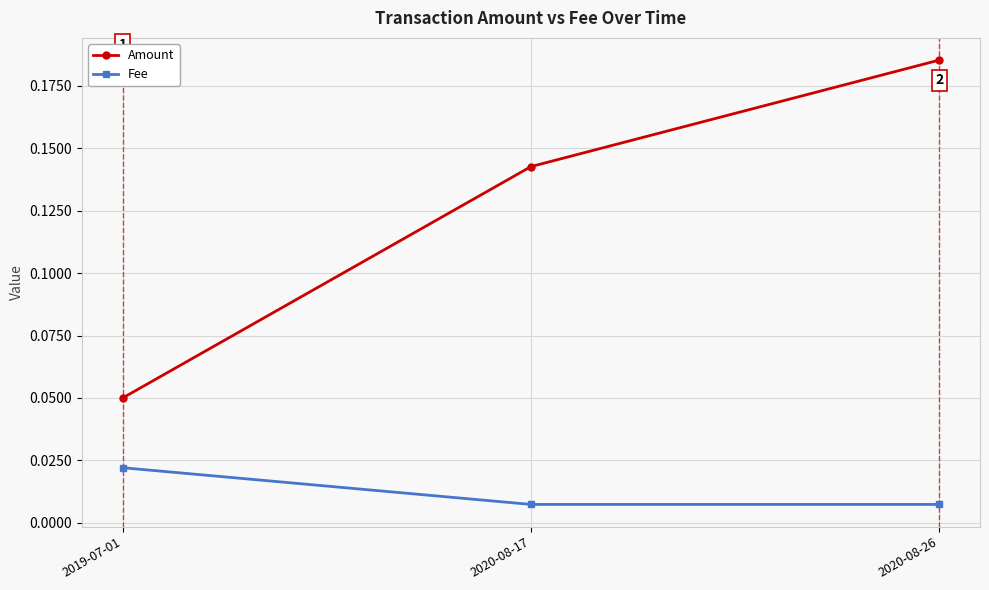

How many distinct data groups are displayed?

2